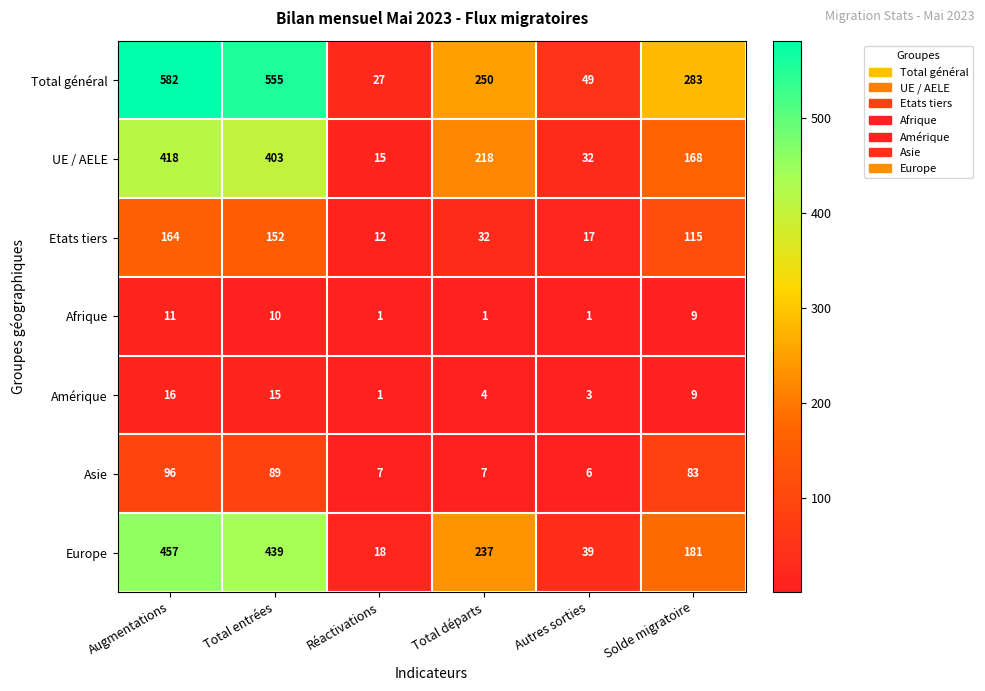

Count the number of data series in this chart.

7